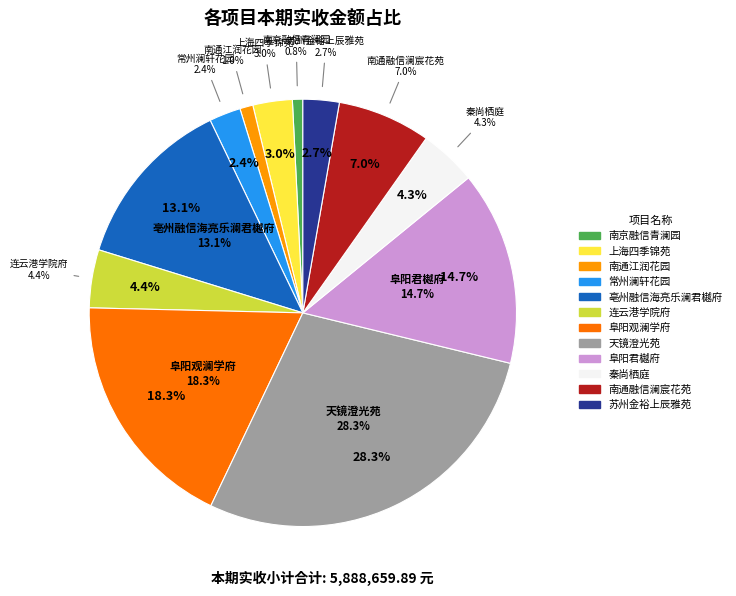

What is the change in value from 南通江润花园 to 苏州金裕上辰雅苑?

+102949.3